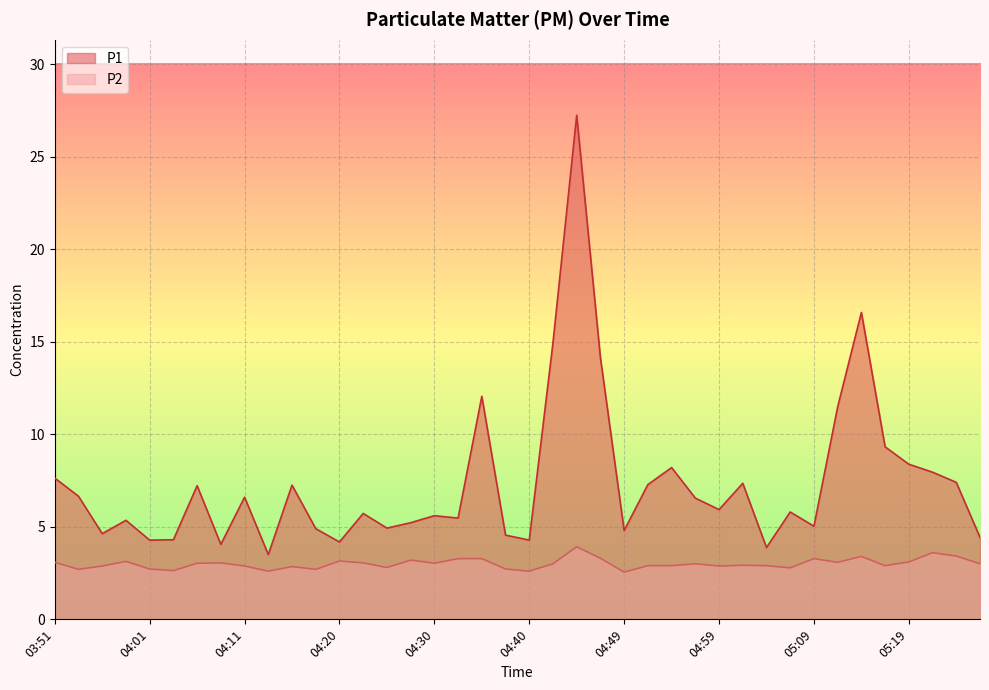

Reading right to left, transcribe all the data shown in this chart.

P1: 4.4	7.4	8.0	8.4	9.3	16.6	11.5	5.0	5.8	3.9	7.3	5.9	6.5	8.2	7.3	4.8	14.1	27.2	14.9	4.3	4.5	12.1	5.5	5.6	5.2	4.9	5.7	4.2	4.9	7.2	3.5	6.6	4.0	7.2	4.3	4.3	5.3	4.6	6.7	7.6
P2: 3.0	3.4	3.6	3.1	2.9	3.4	3.1	3.3	2.8	2.9	2.9	2.9	3.0	2.9	2.9	2.5	3.3	3.9	3.0	2.6	2.7	3.3	3.3	3.0	3.2	2.8	3.0	3.1	2.7	2.9	2.6	2.9	3.0	3.0	2.6	2.7	3.1	2.9	2.7	3.1